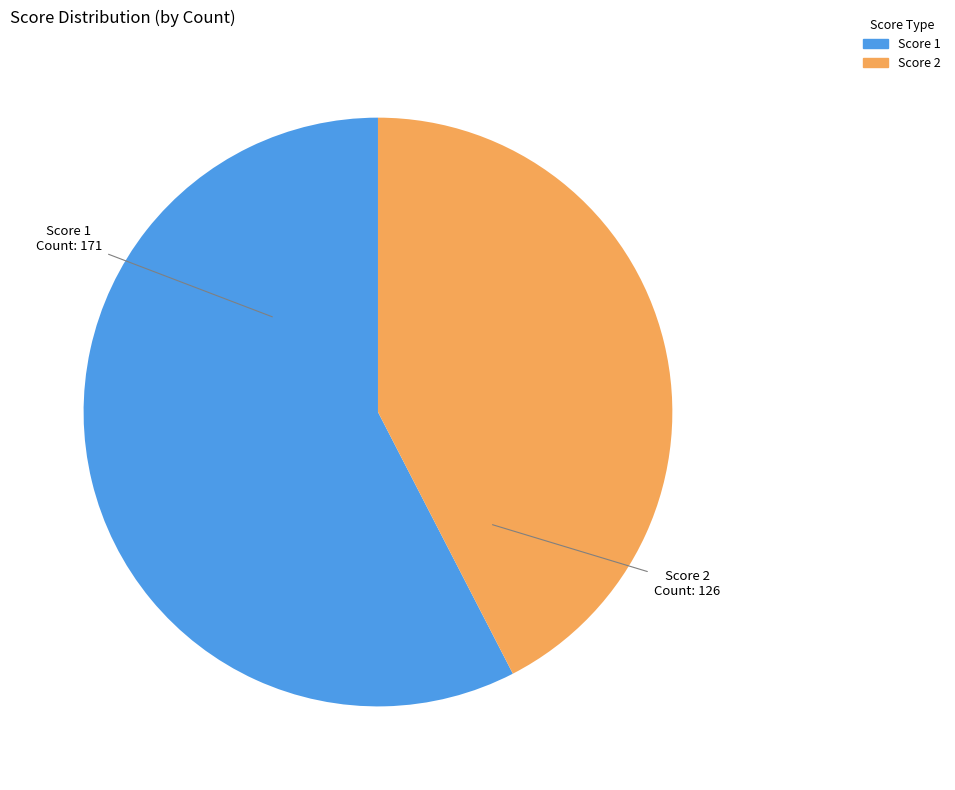

Which slice is the smallest?

Score 2